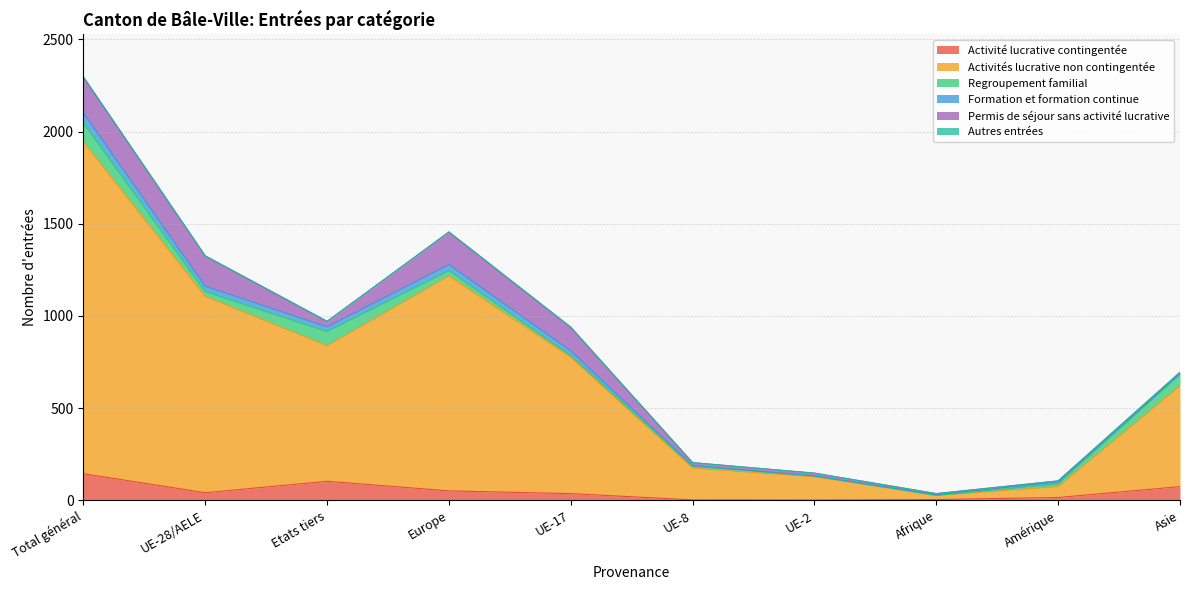

What is the difference between the Permis de séjour sans activité lucrative values at Etats tiers and UE-8?

14